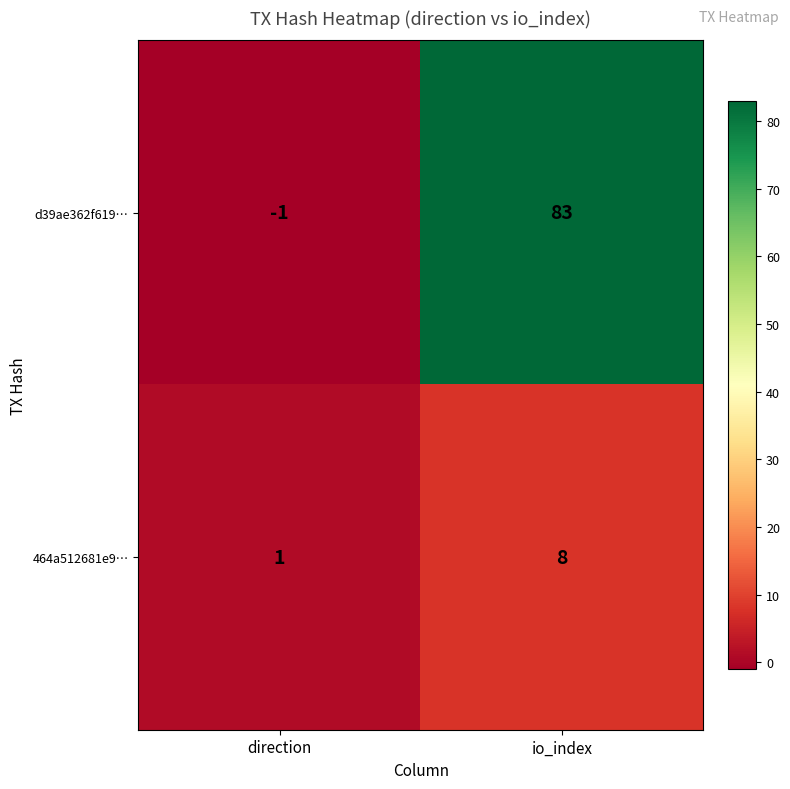

At which category does the chart reach its minimum across all series?

direction